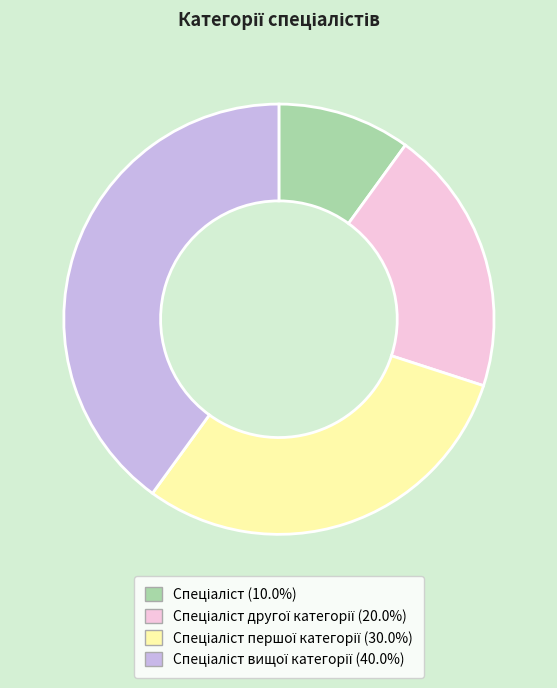

Is there any slice that represents more than half of the pie?

No